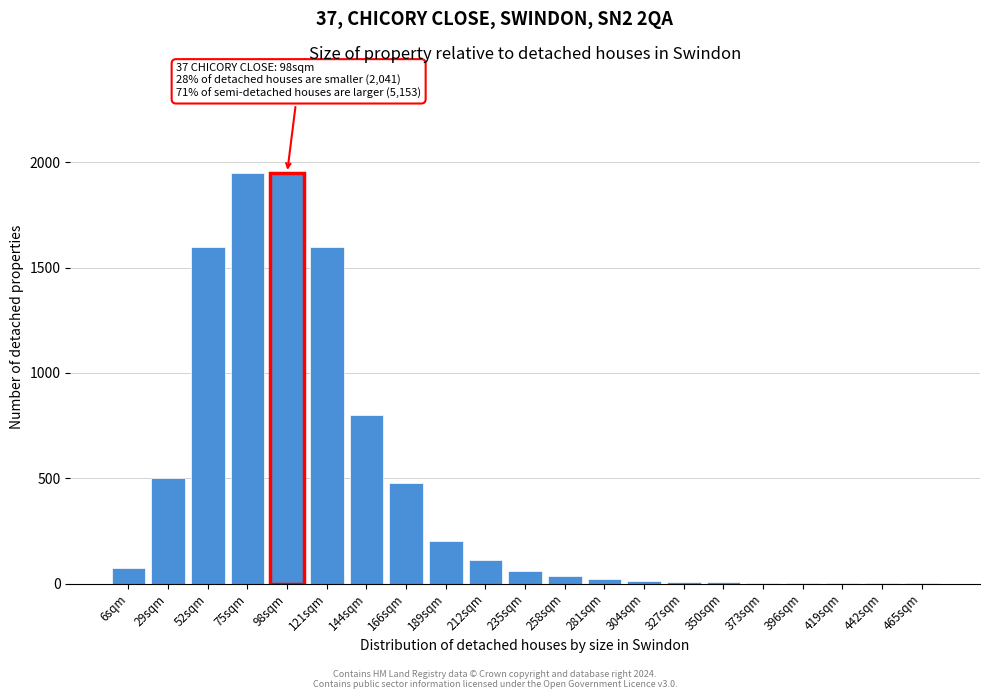

What is the maximum value shown in the chart?

1950